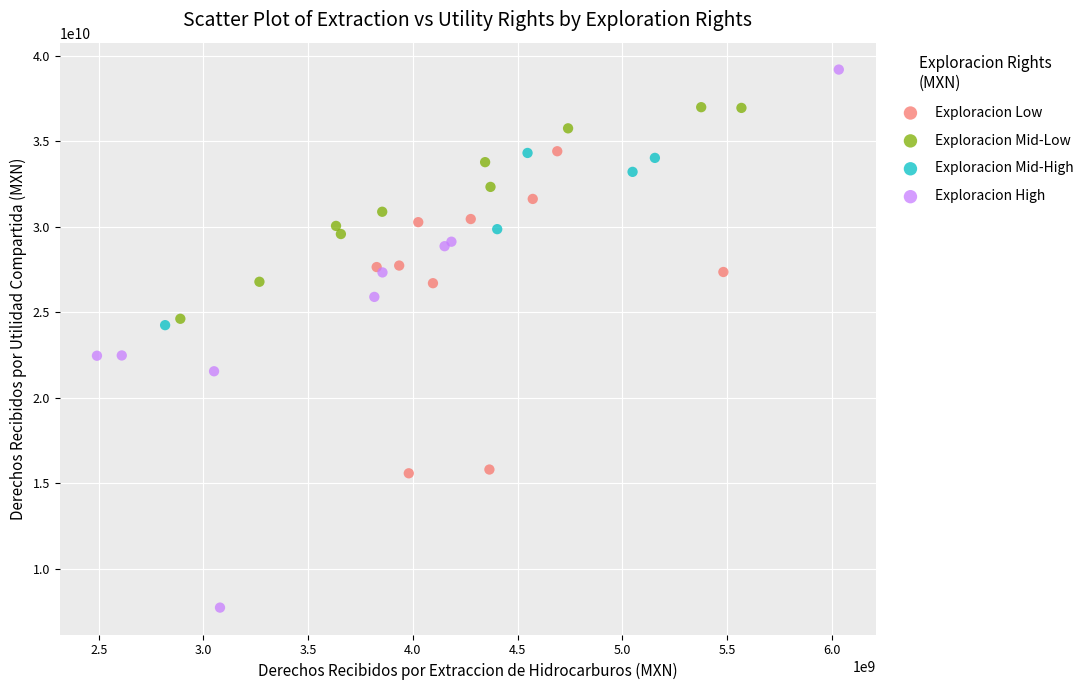

Which series reaches the maximum Y coordinate?

Exploracion High